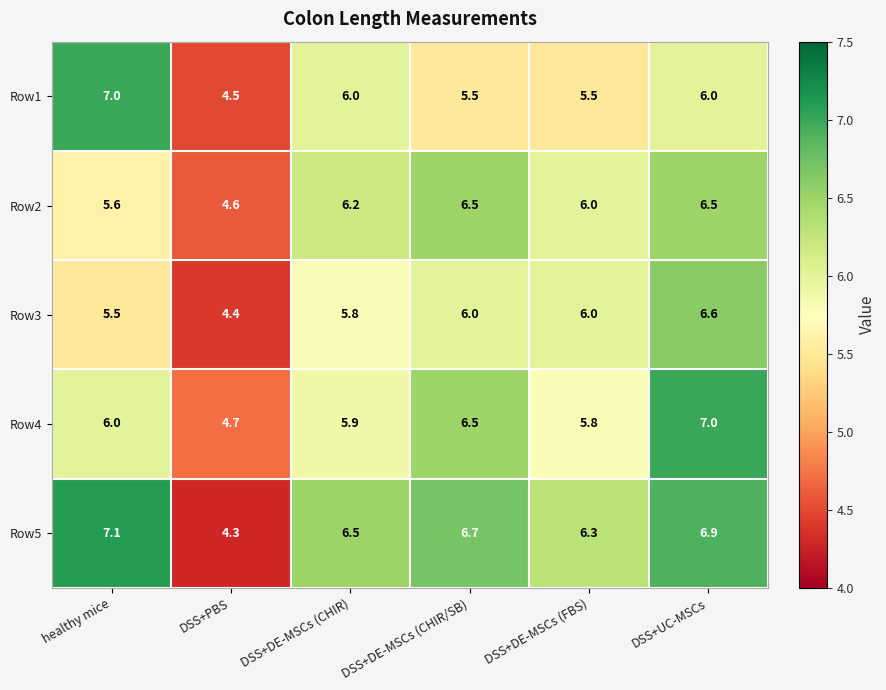

What is the minimum value shown in the chart?

4.3